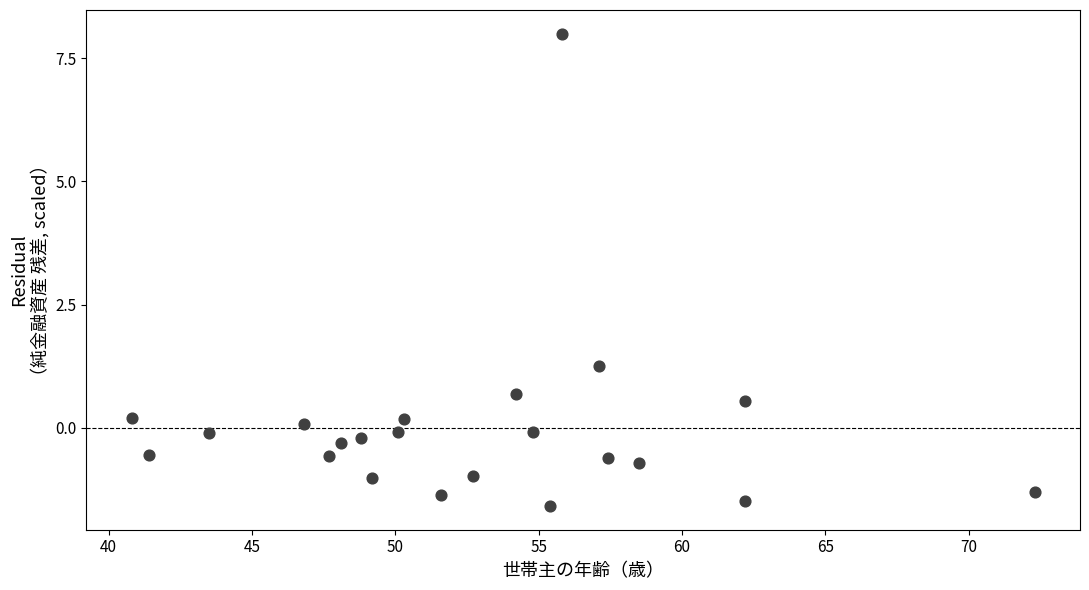

What Y value in the scatter plot is closest to 3?

1.3